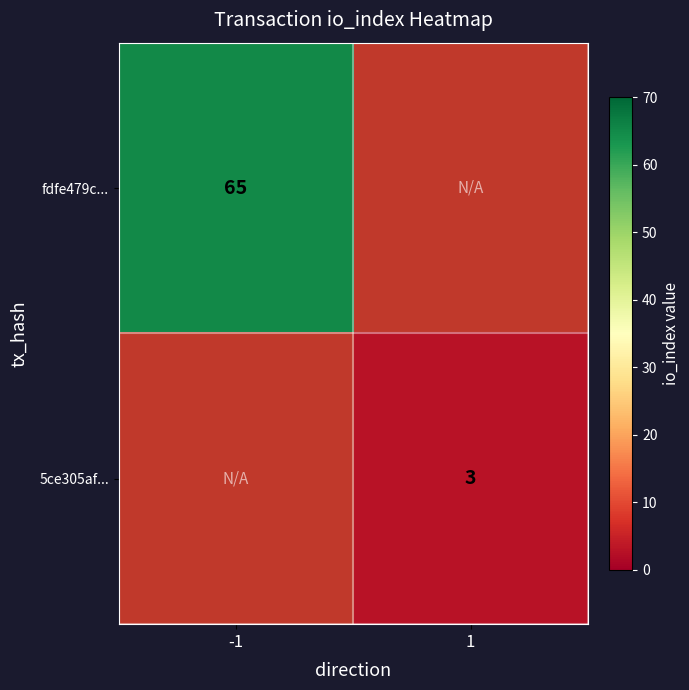

The 5ce305af... series shows 3 at 1. True or false?

True